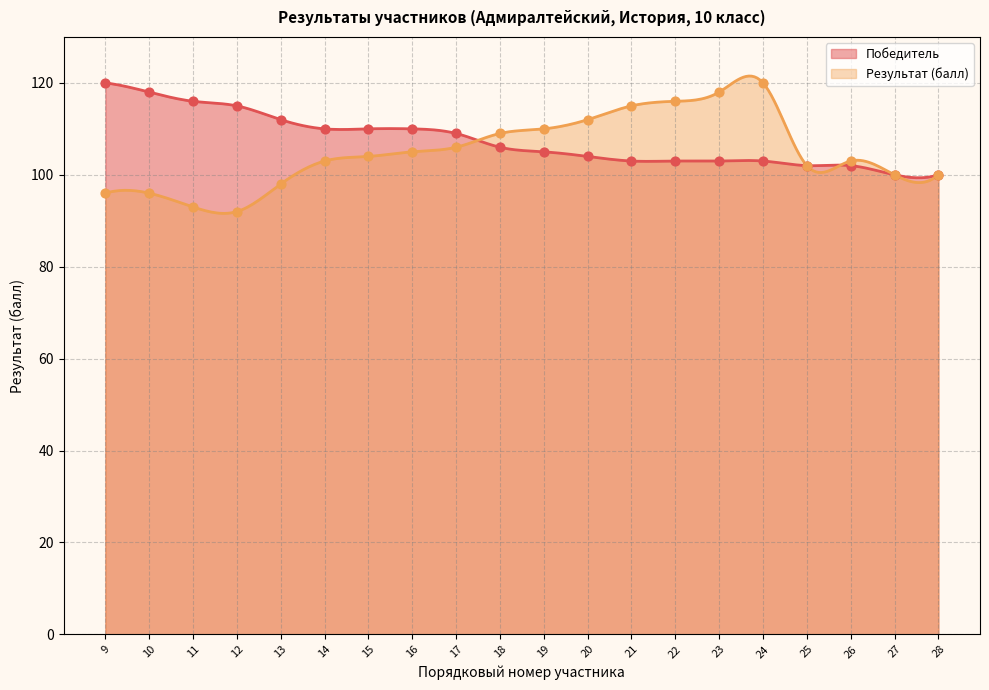

Is the value of Результат (балл) at 11 greater than the value of Победитель at 22?

No